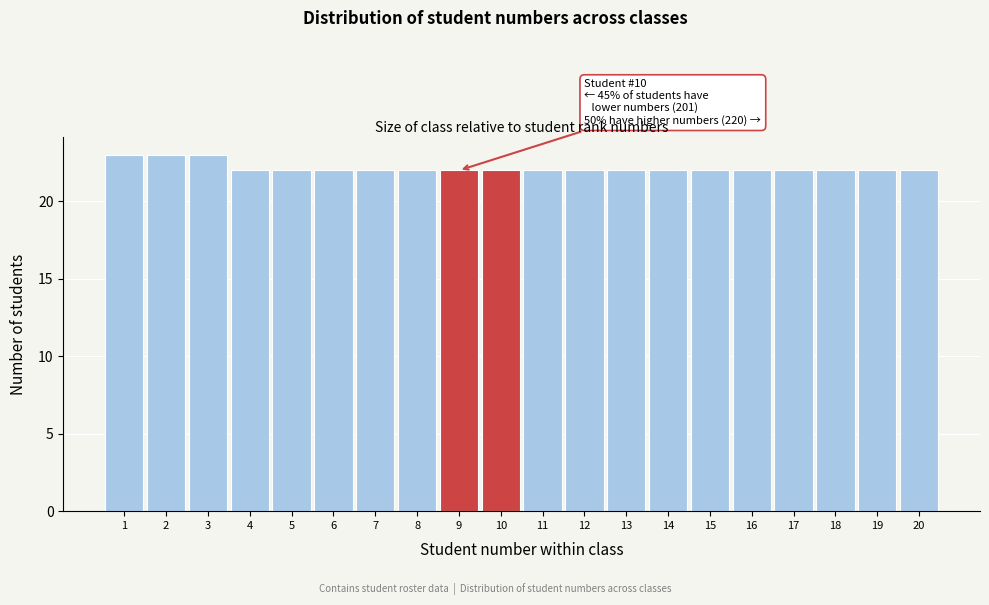

Reading right to left, extract all data points from this chart.

22	22	22	22	22	22	22	22	22	22	22	22	22	22	22	22	22	23	23	23